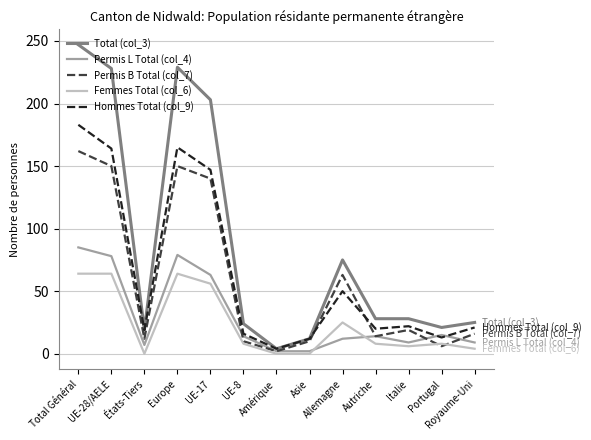

The value of Hommes Total (col_9) at Royaume-Uni is 12. True or false?

False